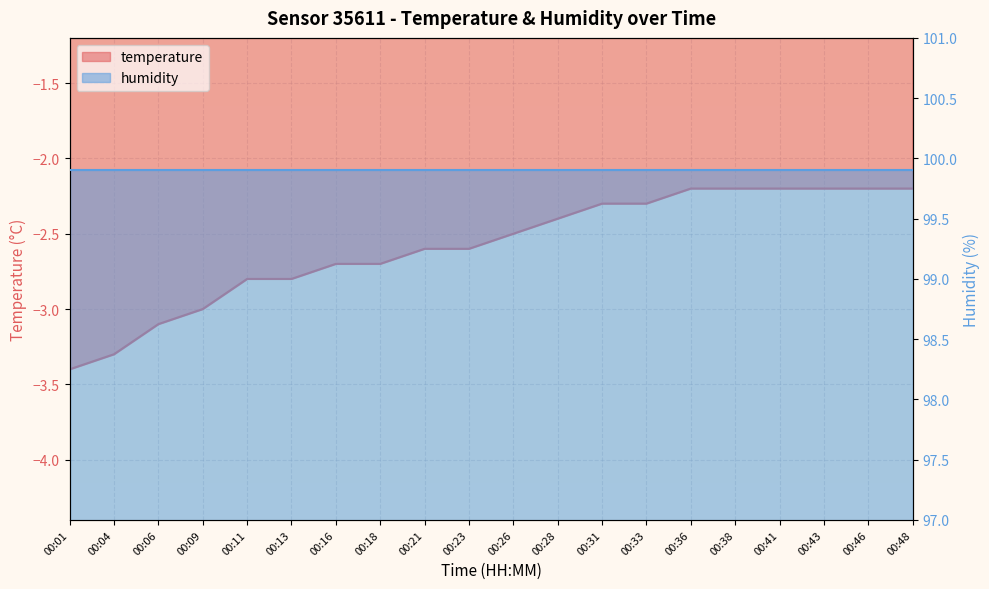

List the labels in order of value, largest first.

00:36, 00:38, 00:41, 00:43, 00:46, 00:48, 00:31, 00:33, 00:28, 00:26, 00:21, 00:23, 00:16, 00:18, 00:11, 00:13, 00:09, 00:06, 00:04, 00:01